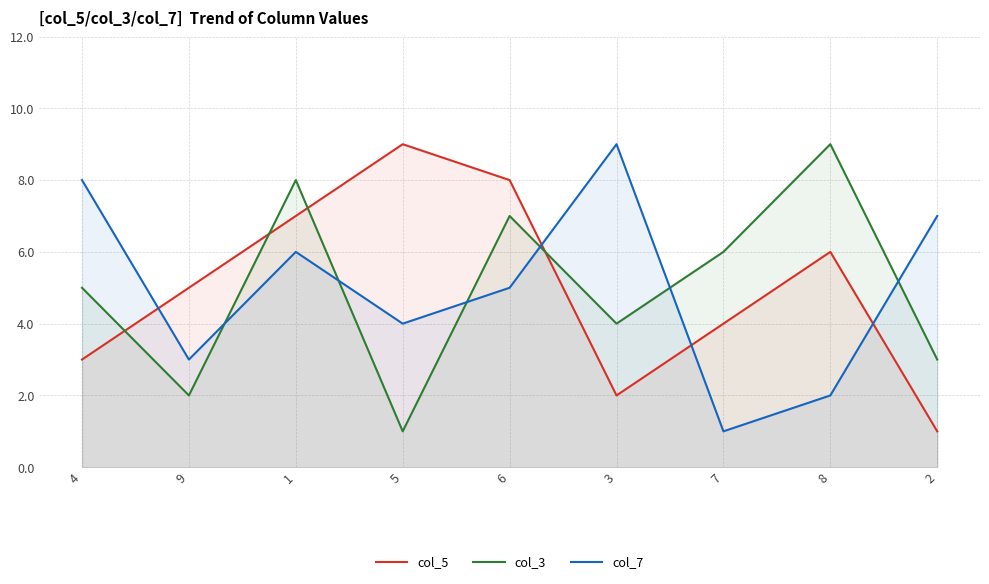

After their last crossing, which series has the higher values: col_7 or col_5?

col_7